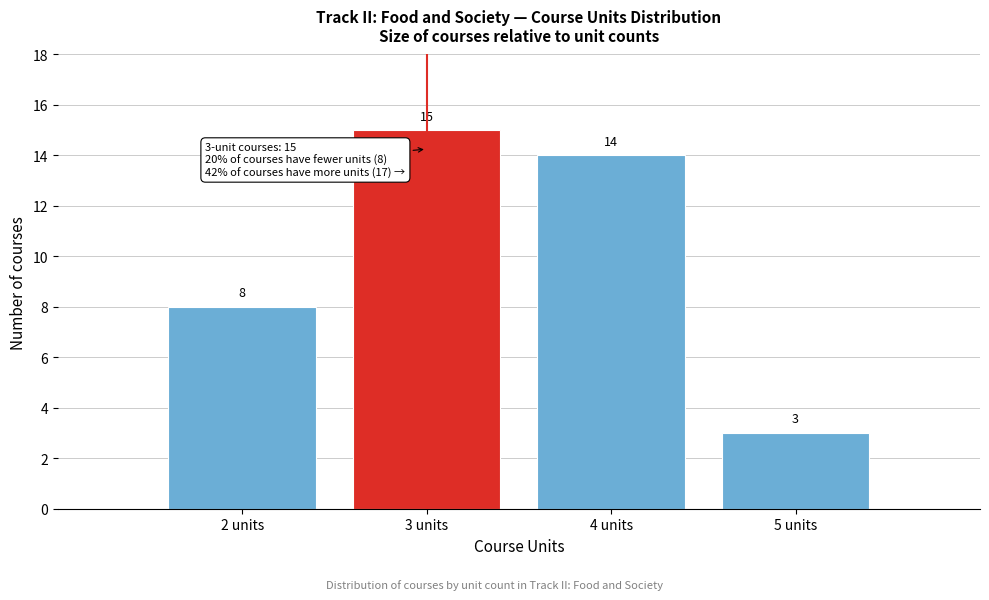

How tall is the bar that spans 1.5 to 2.5 on the x-axis?

8